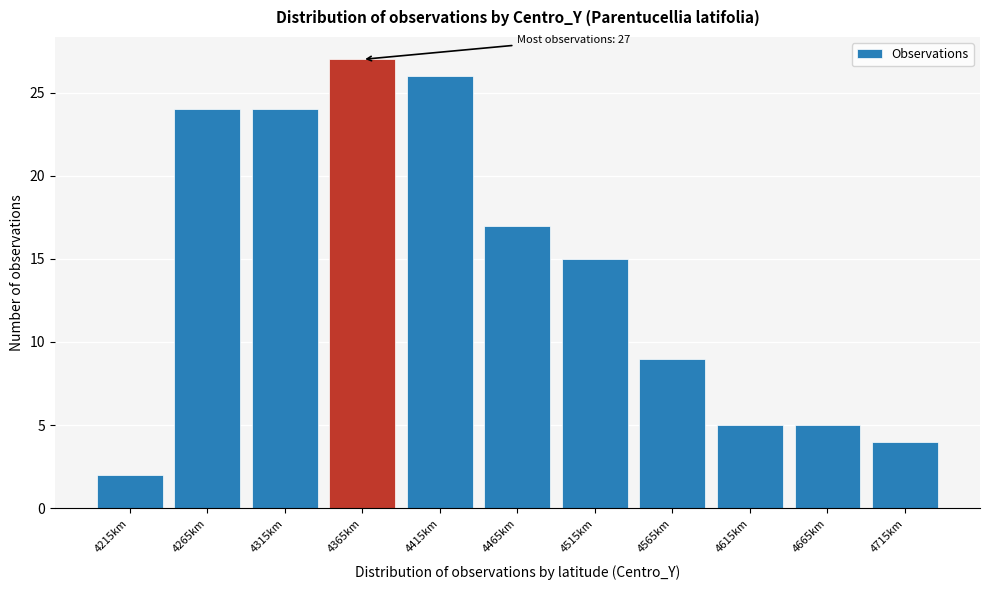

Reading left to right, what are all the values shown in this chart?

4215km=2	4265km=24	4315km=24	4365km=27	4415km=26	4465km=17	4515km=15	4565km=9	4615km=5	4665km=5	4715km=4